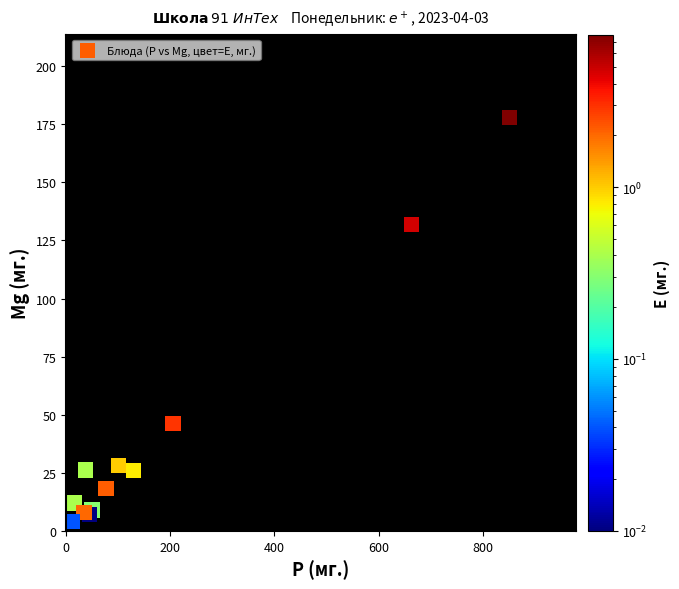

What Y value in the scatter plot is closest to 91?

132.0